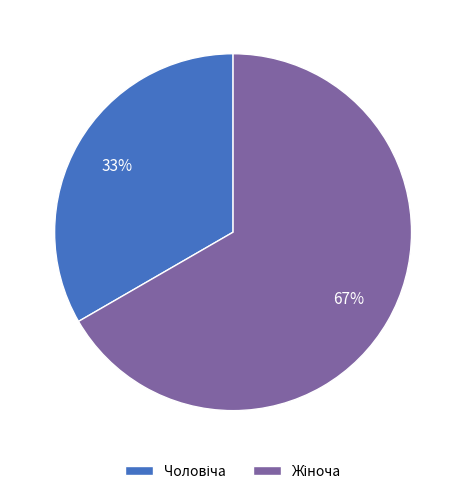

Is there a majority slice in this chart?

Yes